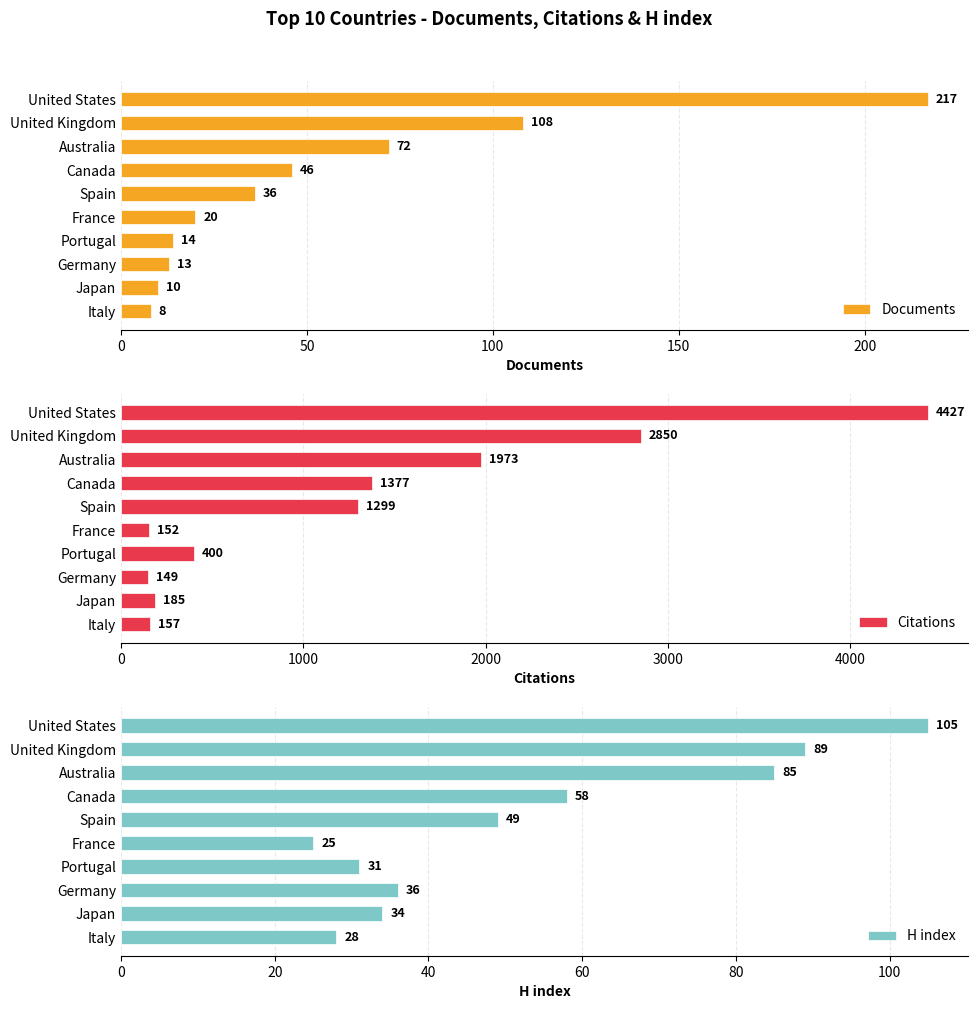

How many groups of bars are there?

10